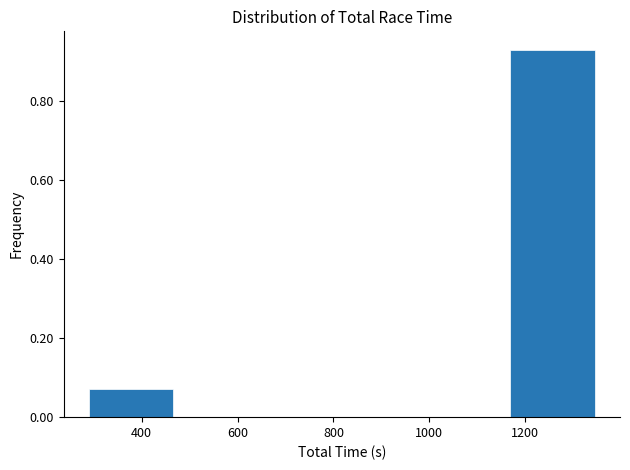

What is the height of the bar covering 1160 to 1340 on the x-axis? Neither the bar edges nor the heights are printed on the chart, so give them approximately, as read against the axes.

0.92